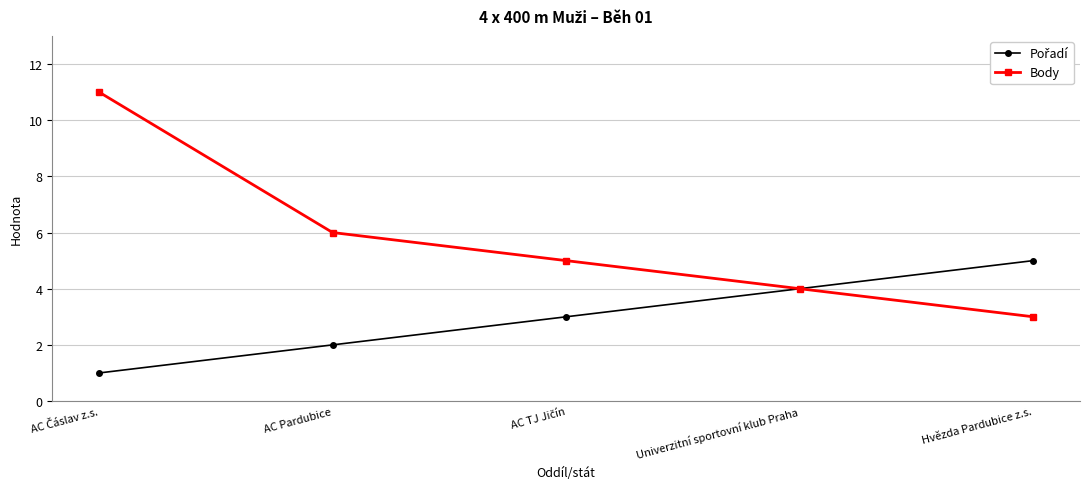

What is the highest value of the Body series?

11